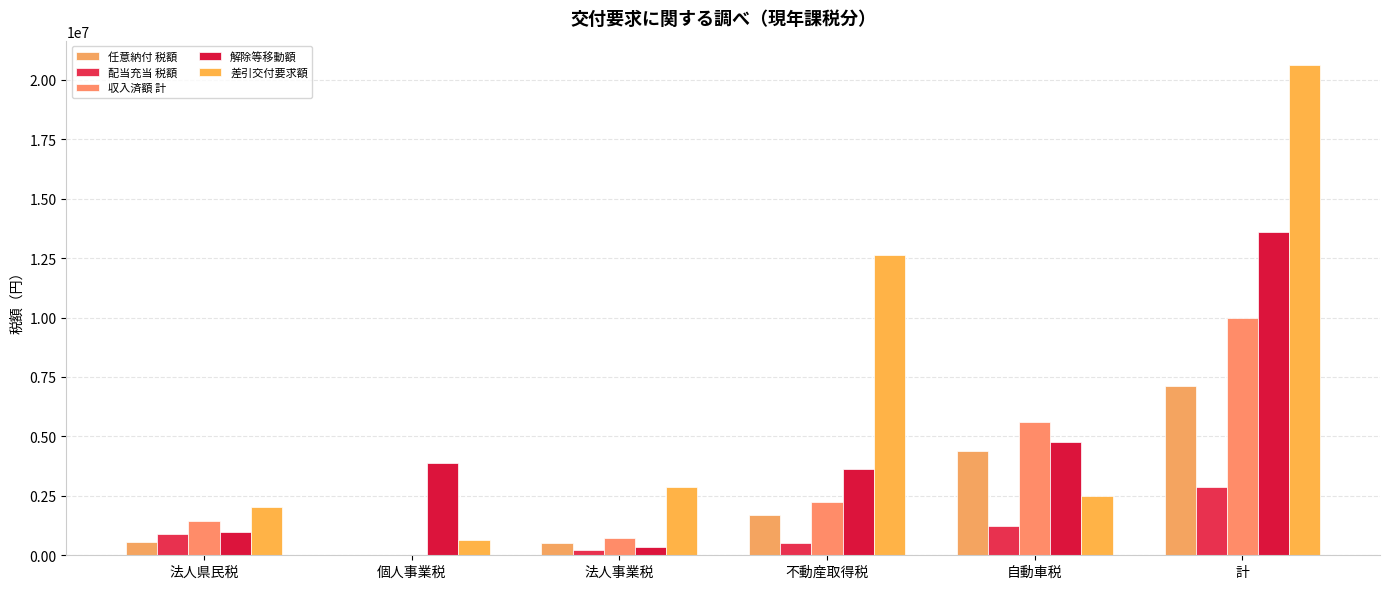

What is the total value across all series at 法人事業税?

4672619